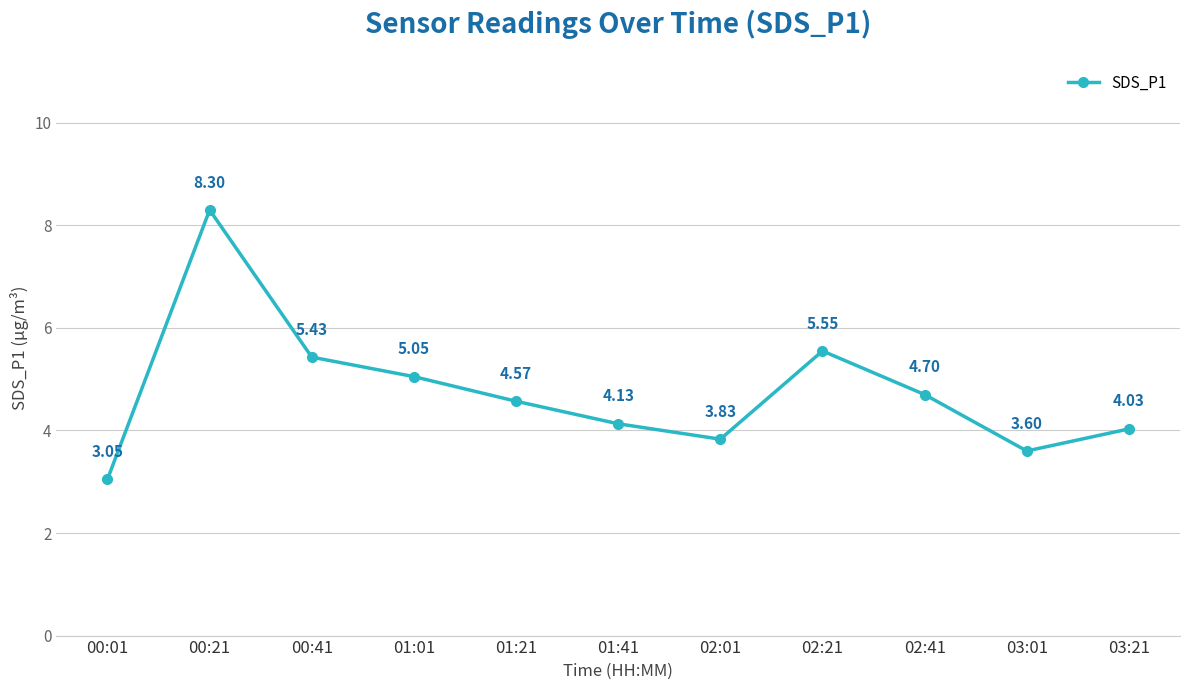

How many points are lower than both their immediate neighbors (excluding endpoints)?

2